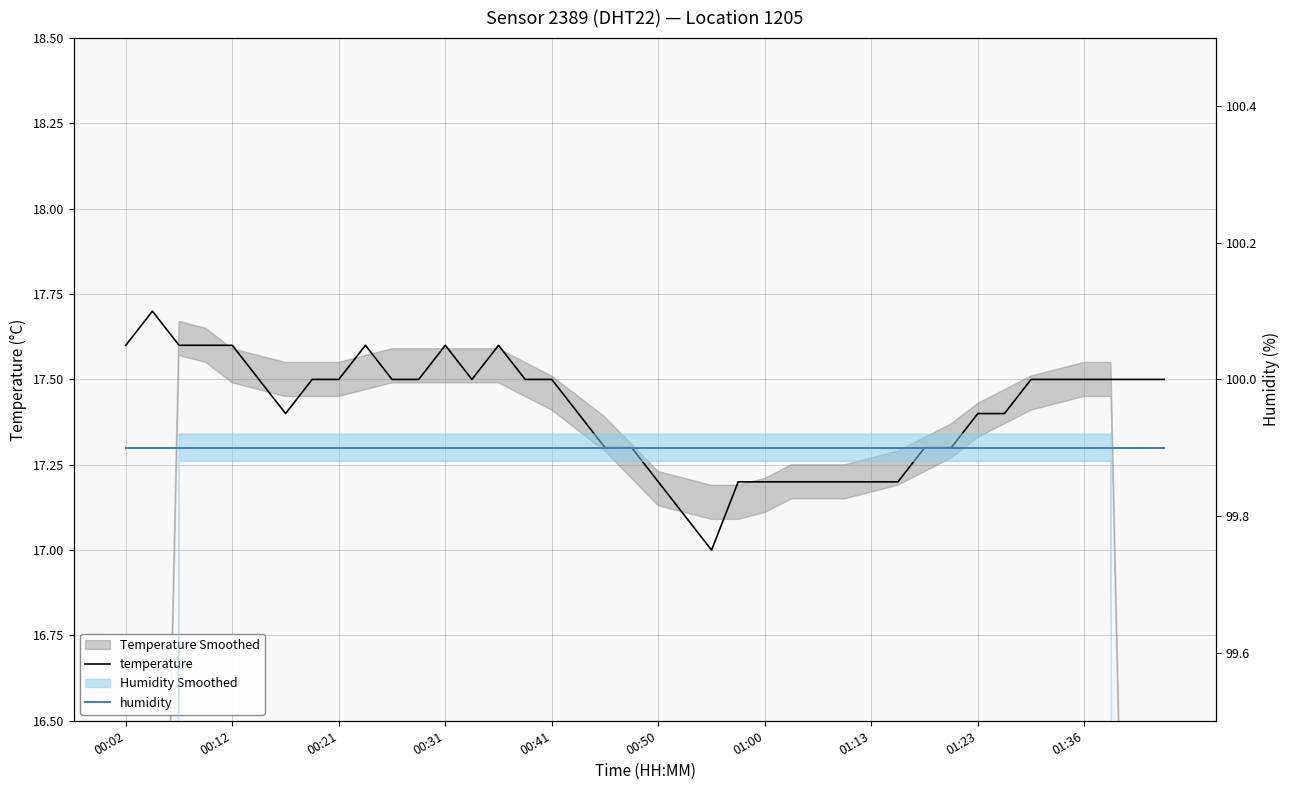

What position from the left is 01:36?

10